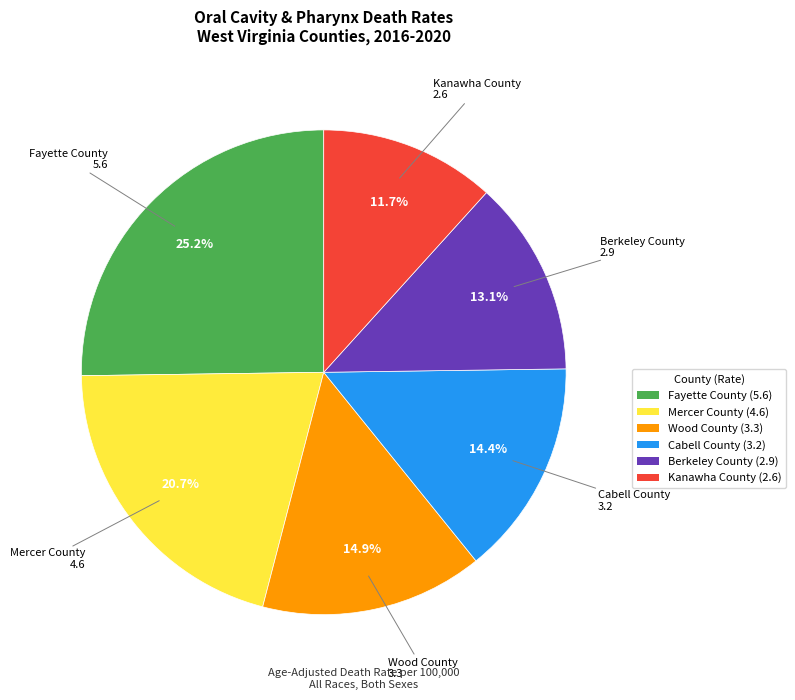

To the nearest percent, what percentage of the pie is Wood County?

15%